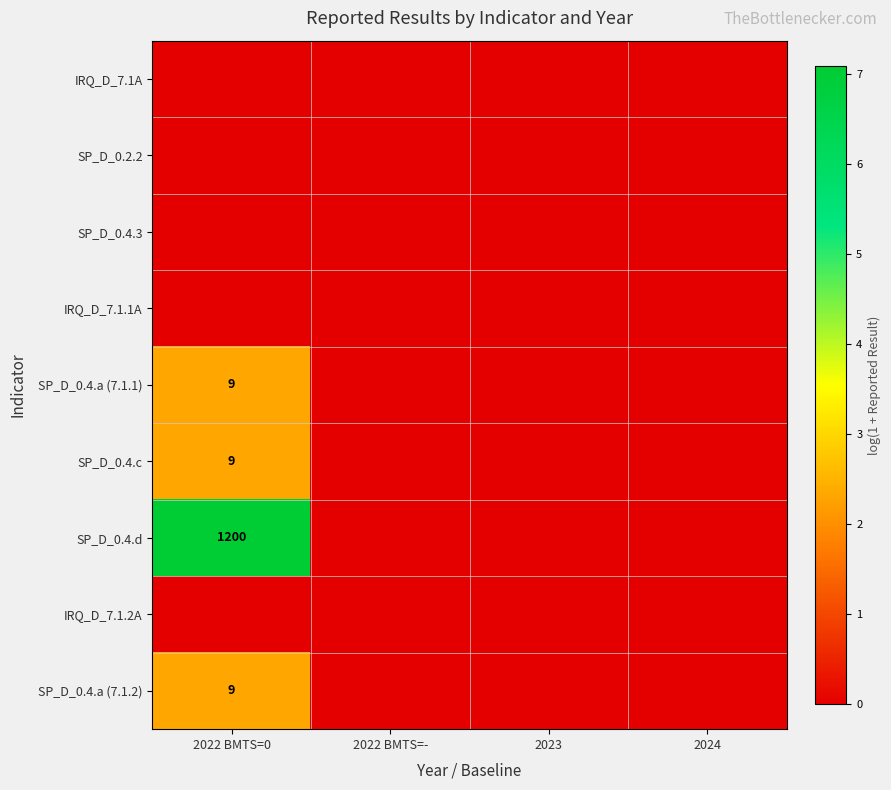

What is the total value across all series at 2022 BMTS=0?

14.0